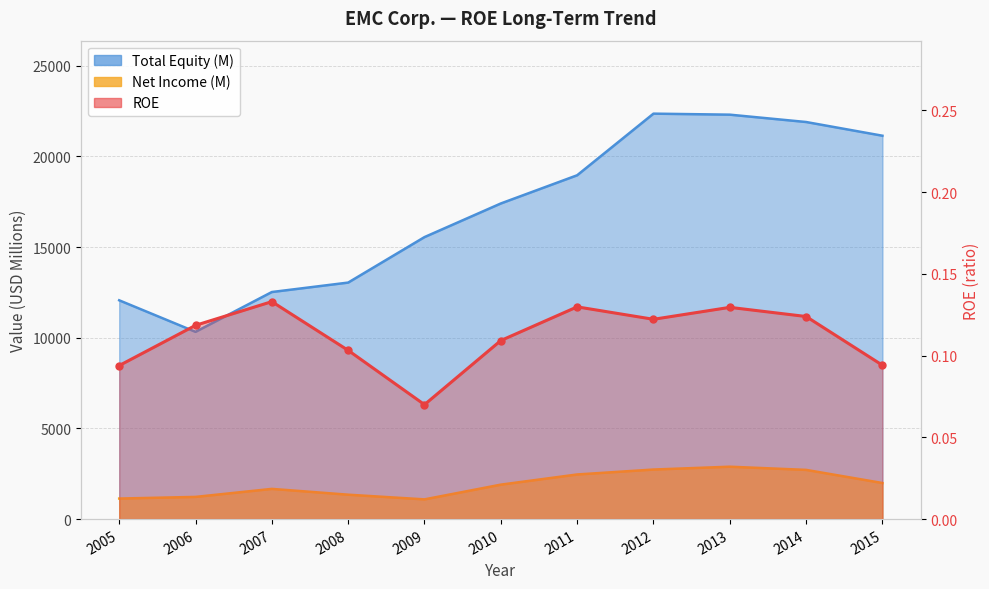

What are all the series names shown in the legend?

ROE, Net Income (M), Total Equity (M)